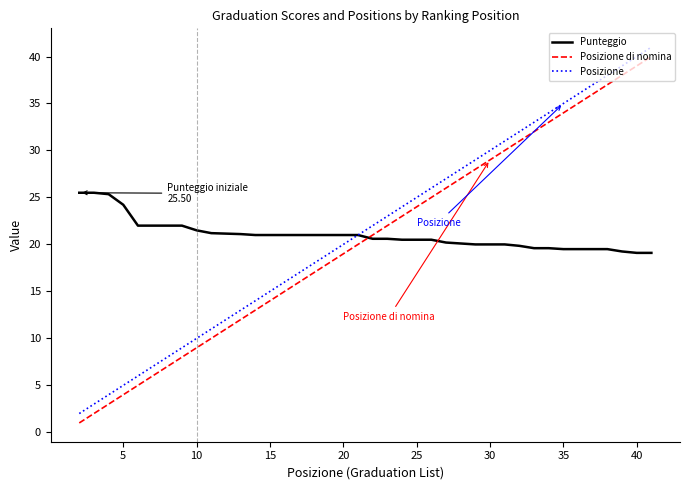

True or false: Posizione and Posizione di nomina intersect in this chart.

False